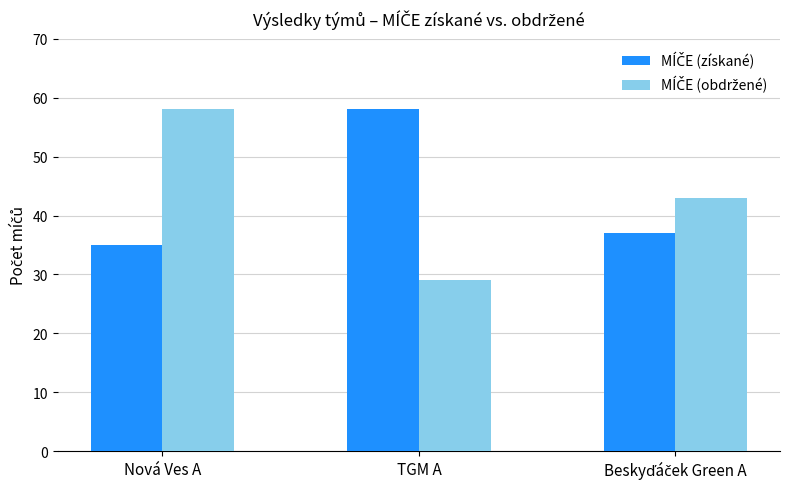

How many distinct data groups are displayed?

2